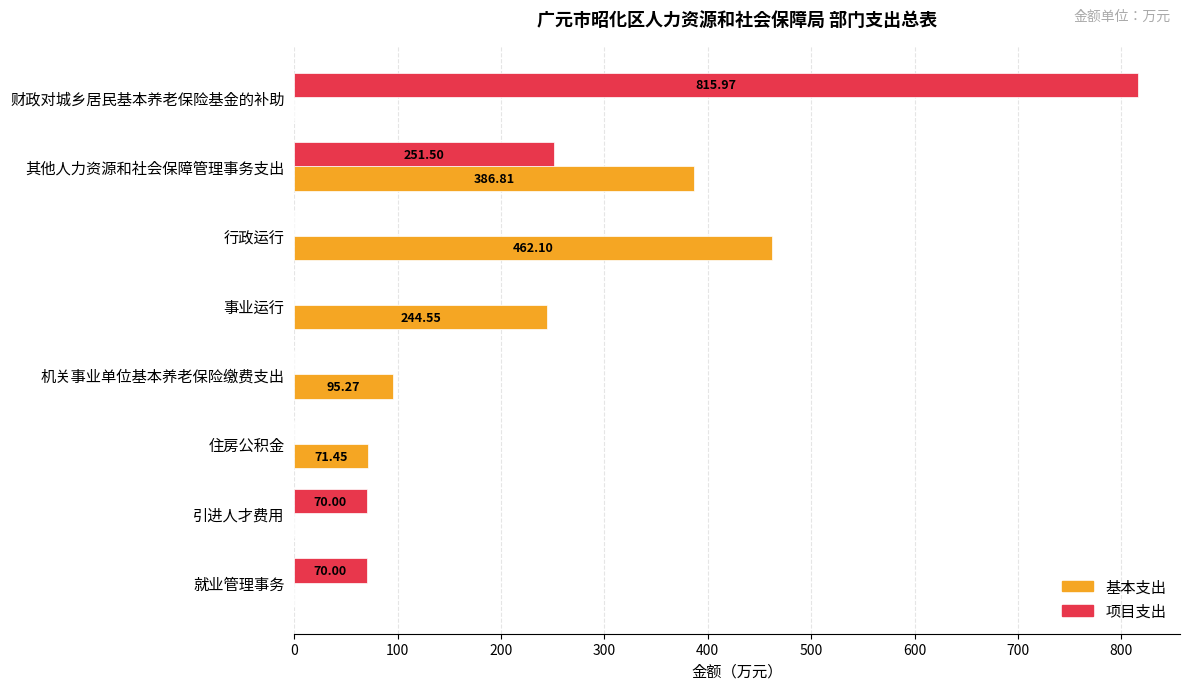

What is the sum of all 基本支出 values?

1260.2